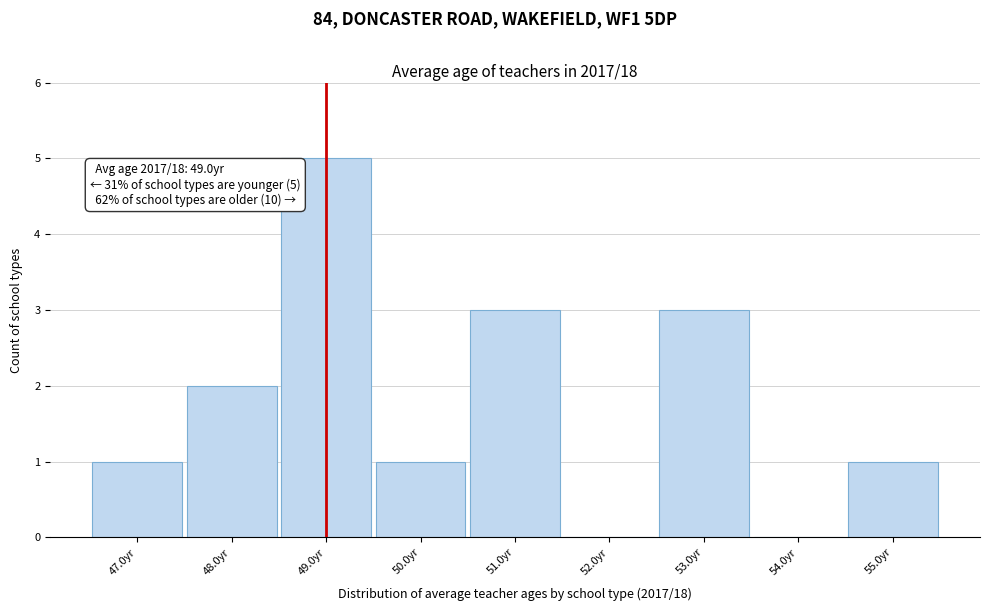

Over which range of the x-axis is the bar tallest?

48.5 to 49.5